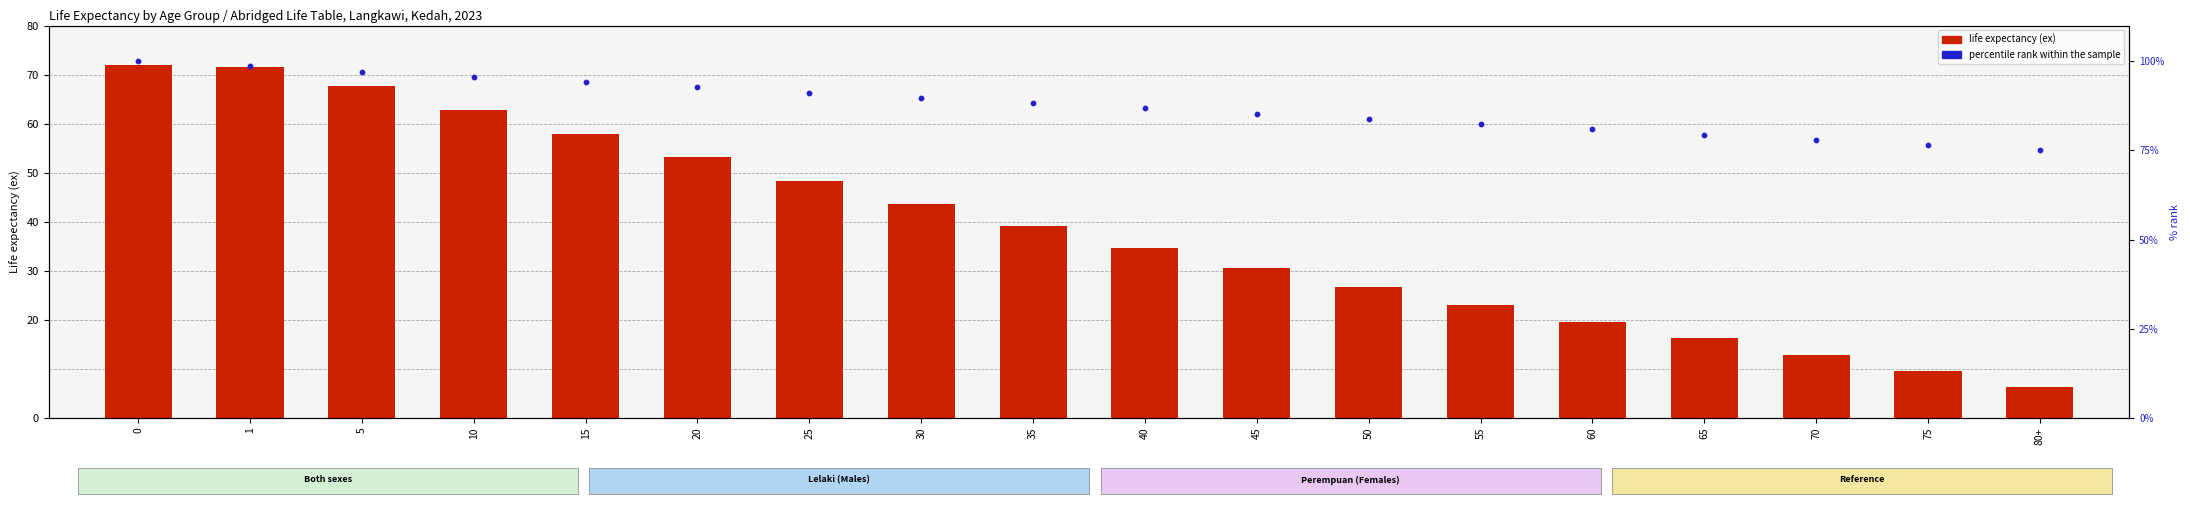

What is the total value across all series at 15?

151.9